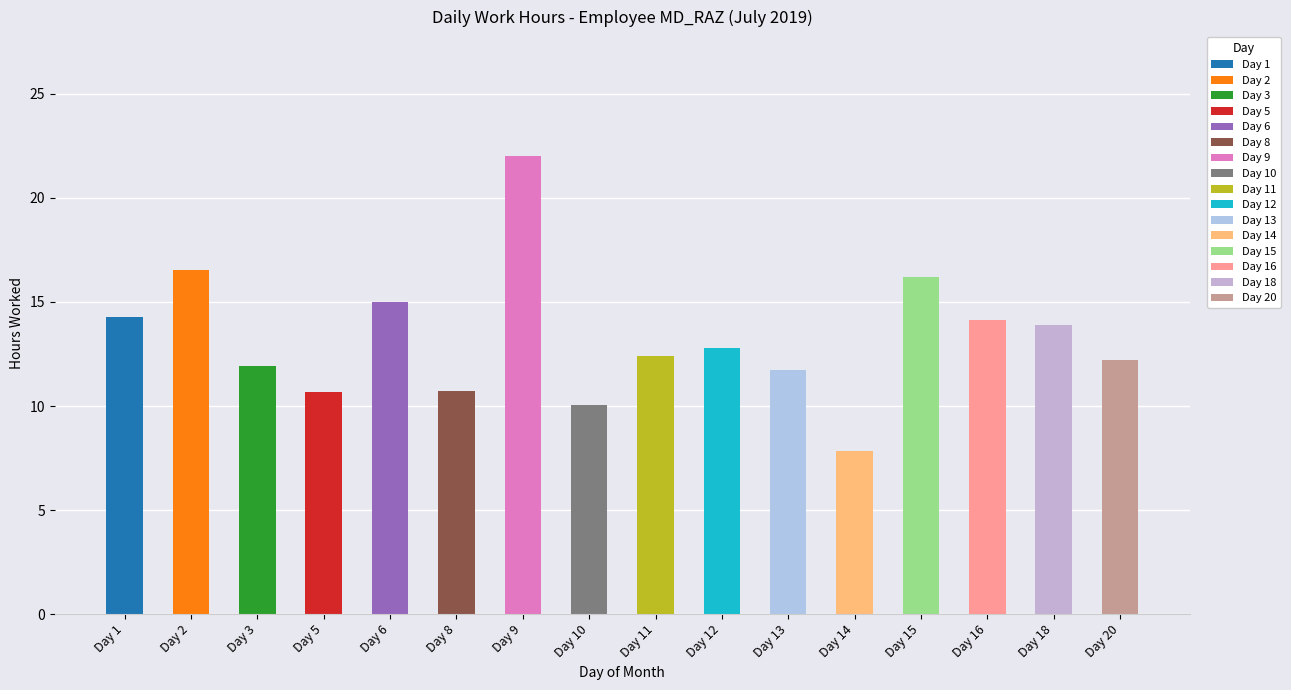

What is the average value?

13.3